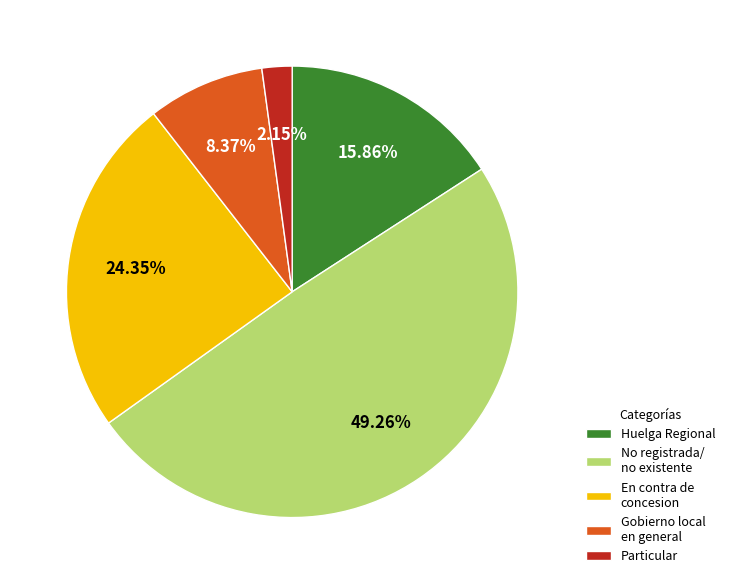

Is there any slice that represents more than half of the pie?

No